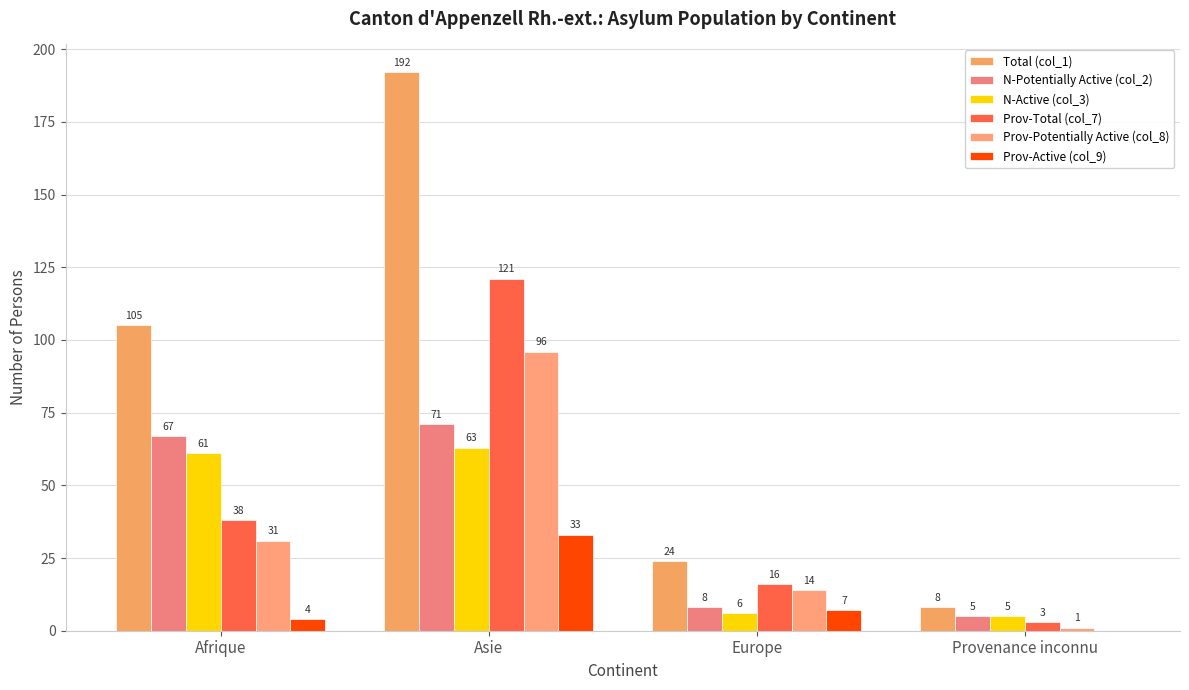

How many data points does each series have?

4